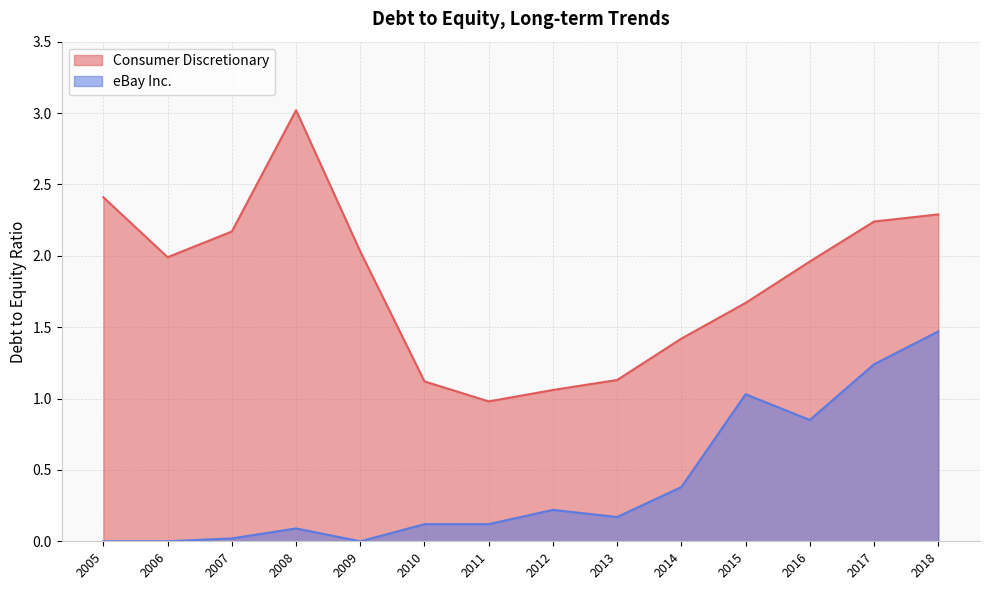

Which series has the largest total across all categories?

Consumer Discretionary